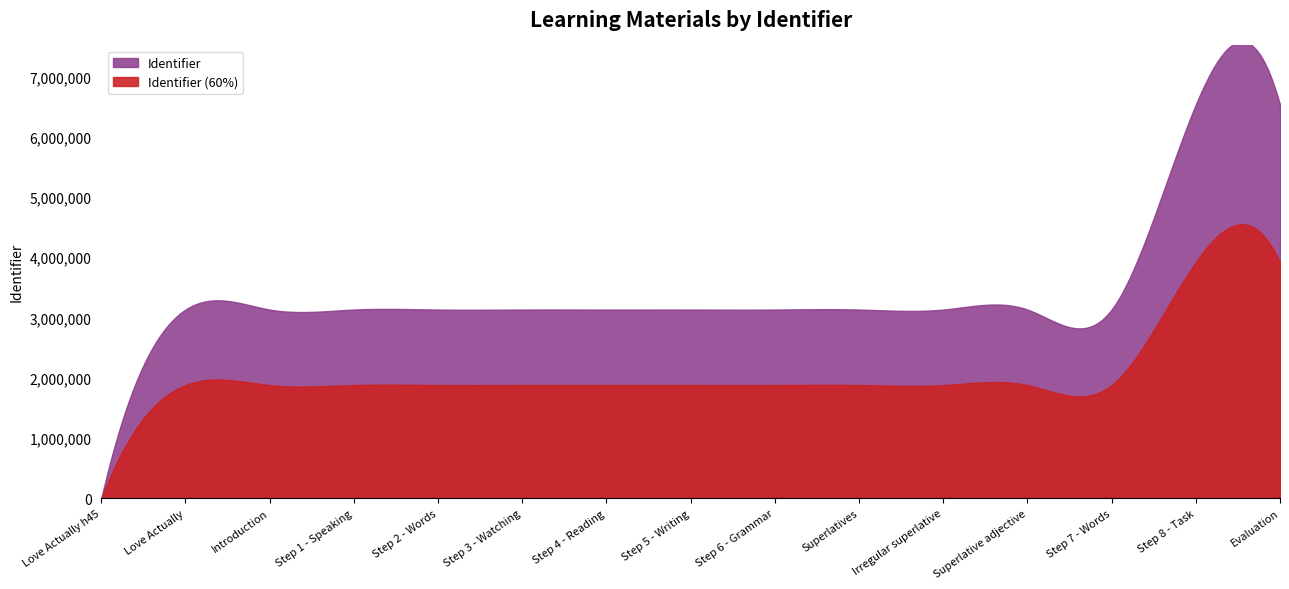

True or false: Identifier (scaled) and Identifier intersect in this chart.

False